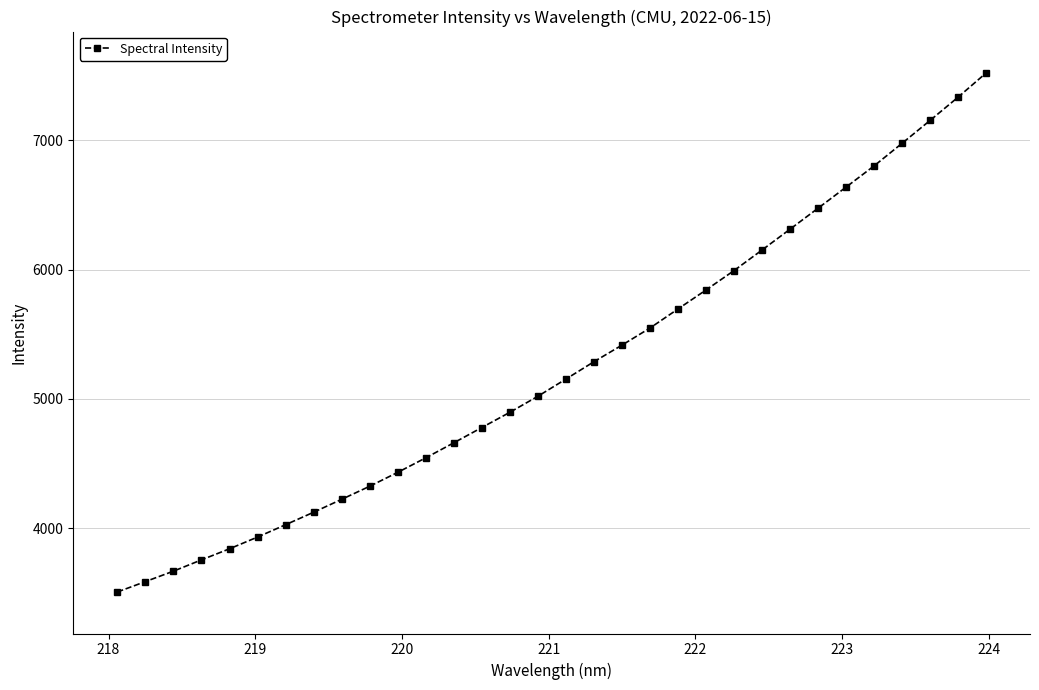

True or false: there are more than 0 points higher than both neighbors.

False